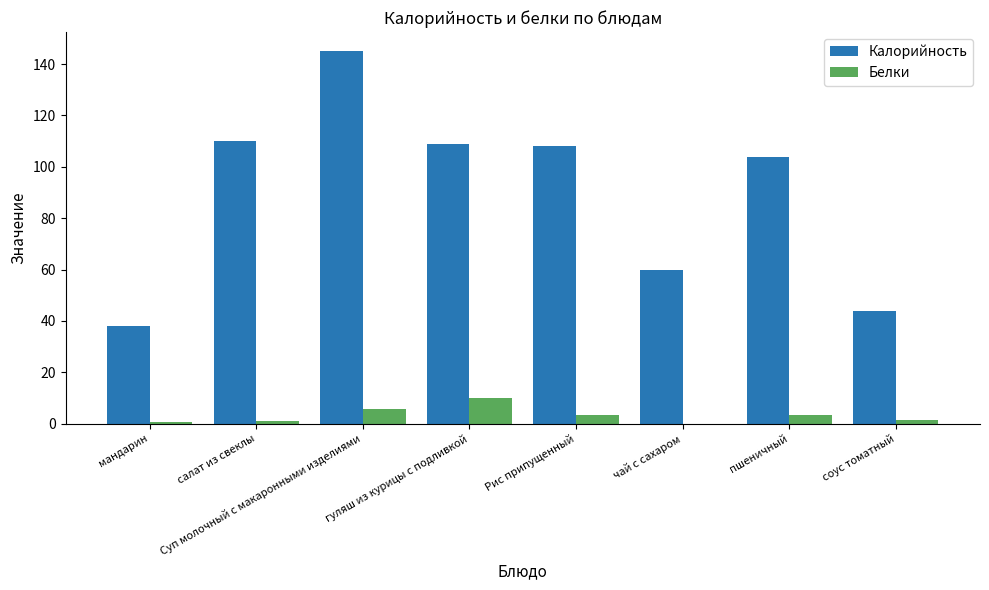

Which category has the highest value in the Белки series?

гуляш из курицы с подливкой